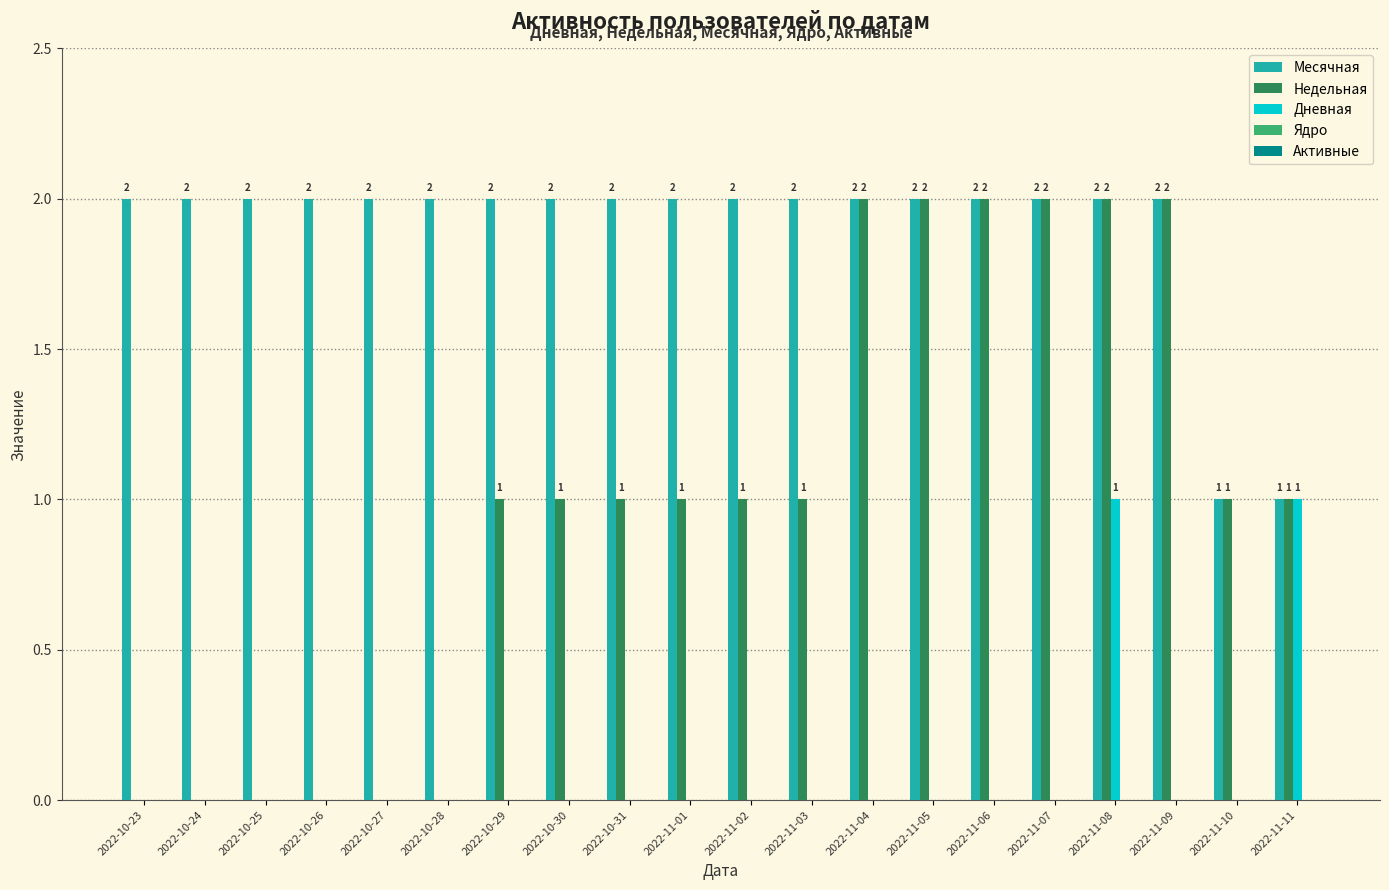

The Месячная series shows 2 at 2022-11-06. True or false?

True